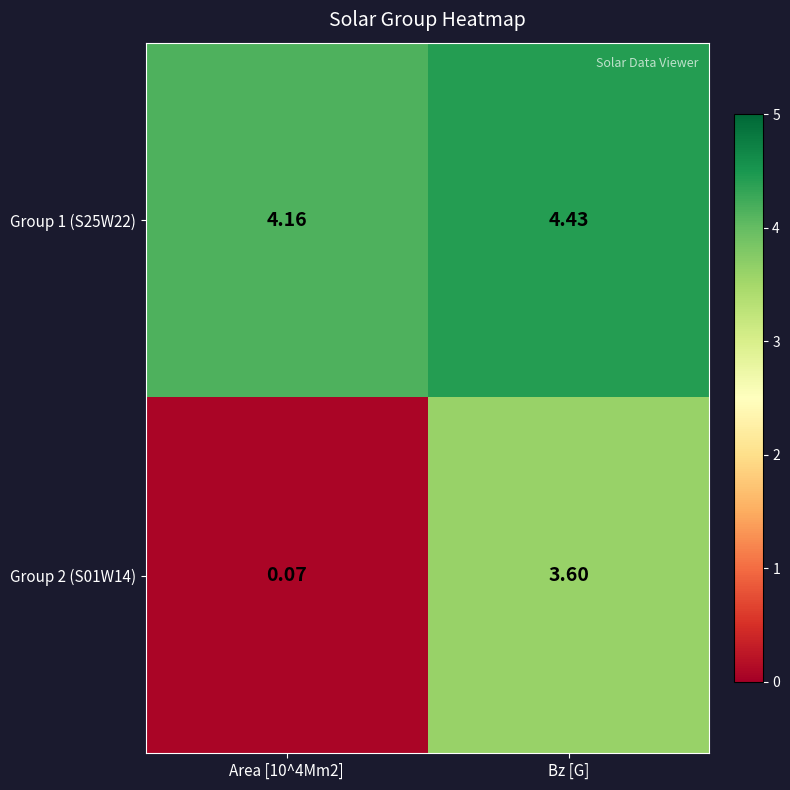

Is the value of Group 2 (S01W14) at Bz [G] greater than the value of Group 1 (S25W22) at Bz [G]?

No